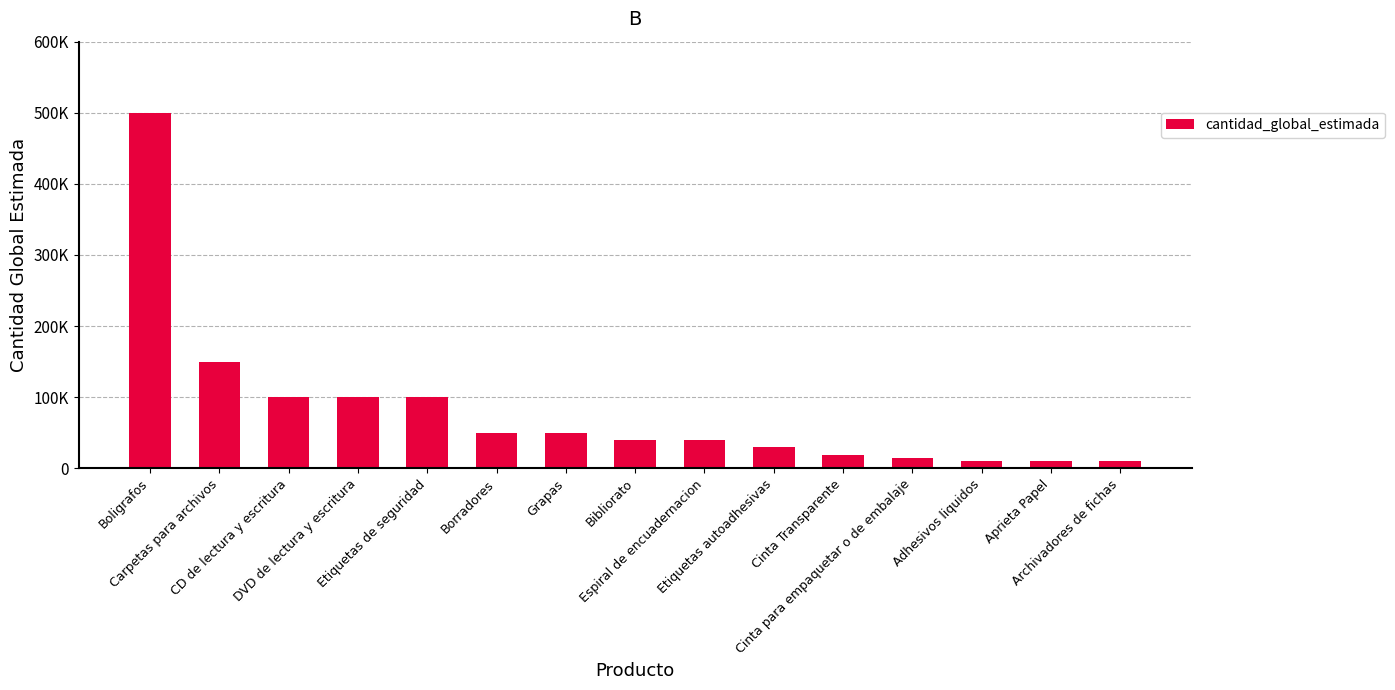

Between Borradores and CD de lectura y escritura, which is larger?

CD de lectura y escritura